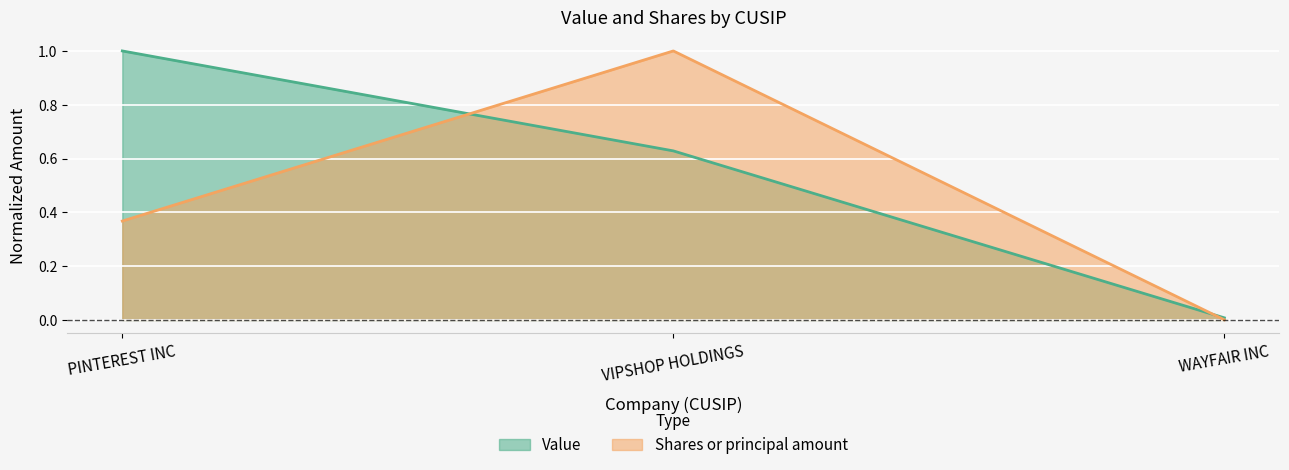

How many lines are shown in the chart?

2